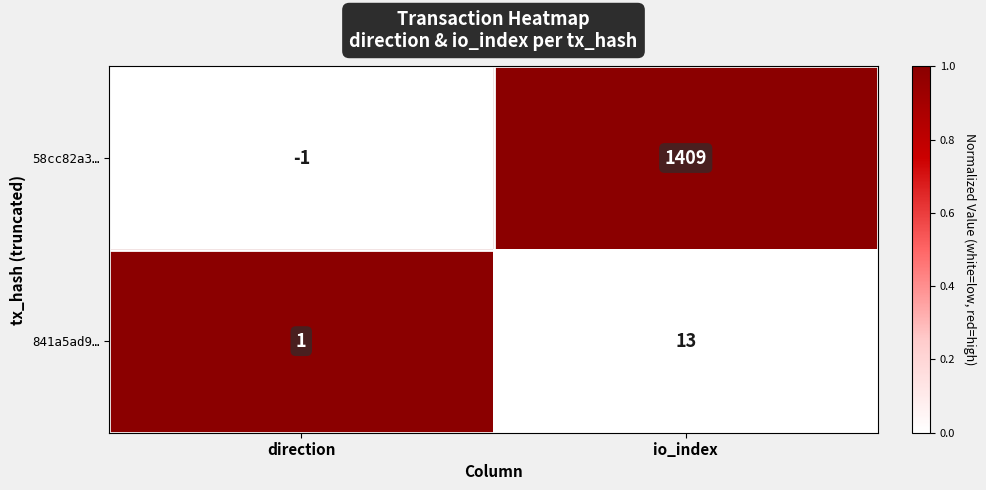

Reading left to right, transcribe all the data shown in this chart.

58cc82a3…: direction=-1	io_index=1409
841a5ad9…: direction=1	io_index=13